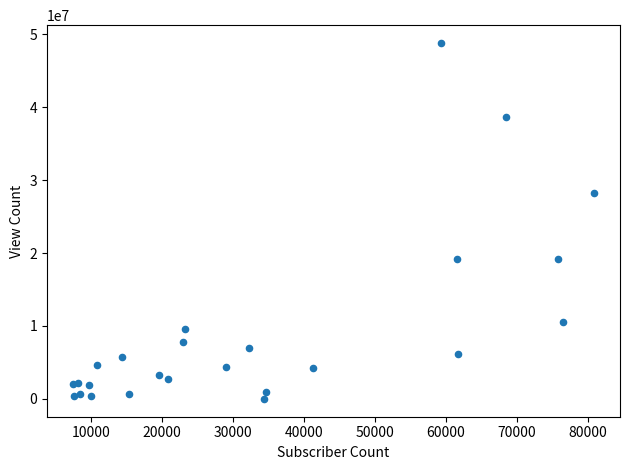

What Y value in the scatter plot is closest to 24393551?

28269639